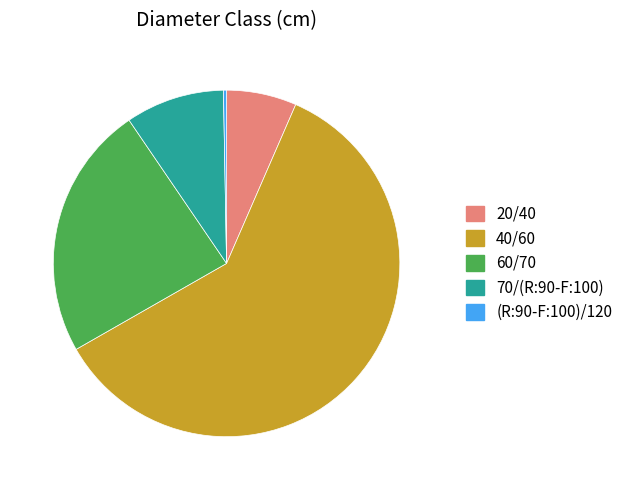

Which category accounts for the majority?

40/60